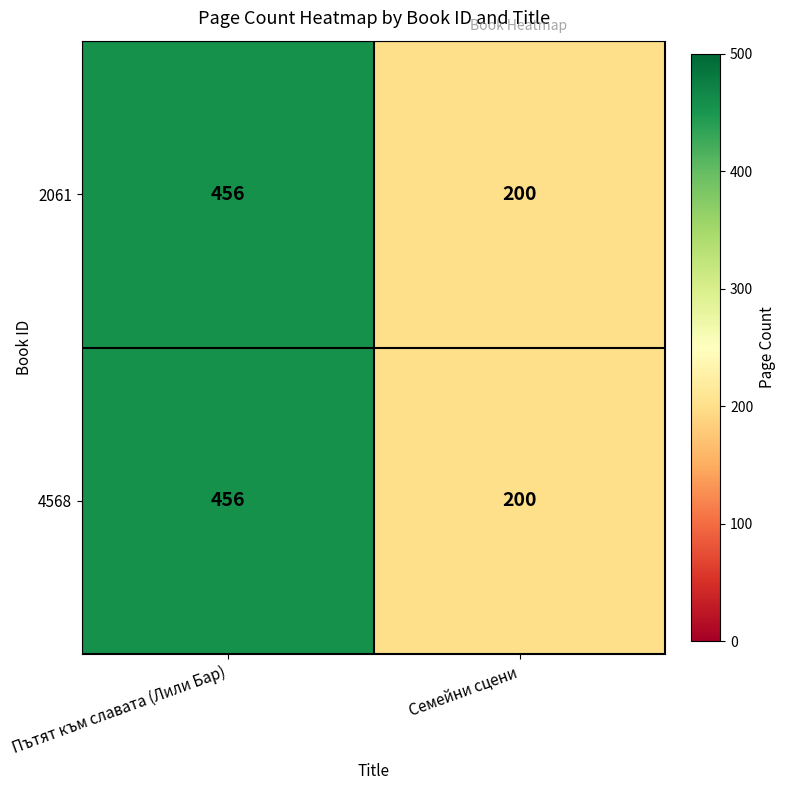

At how many categories does at least one series exceed 302?

1